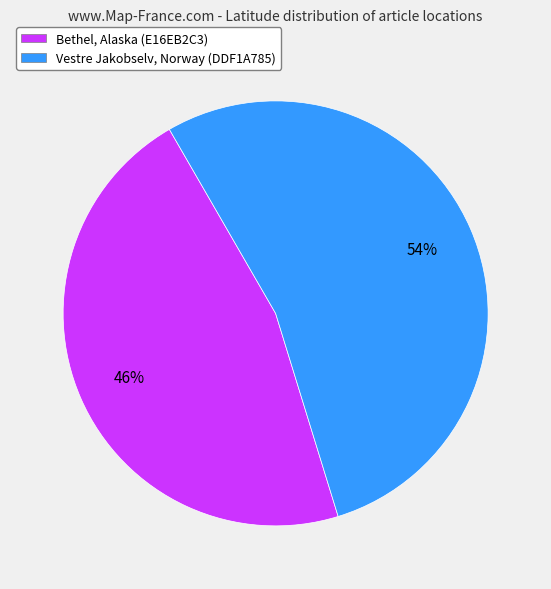

True or false: Bethel, Alaska (E16EB2C3) accounts for 41% of the total.

False